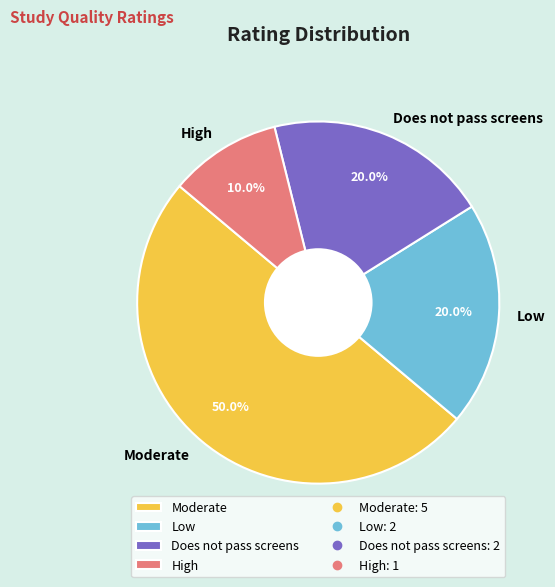

Does Does not pass screens account for over 50% of the chart?

No